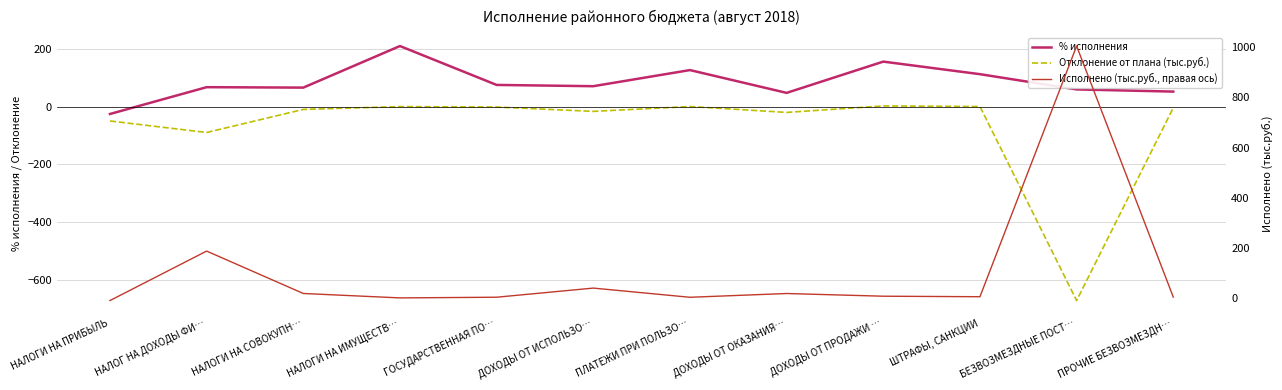

True or false: % исполнения and Отклонение от плана (тыс.руб.) cross at least once.

False